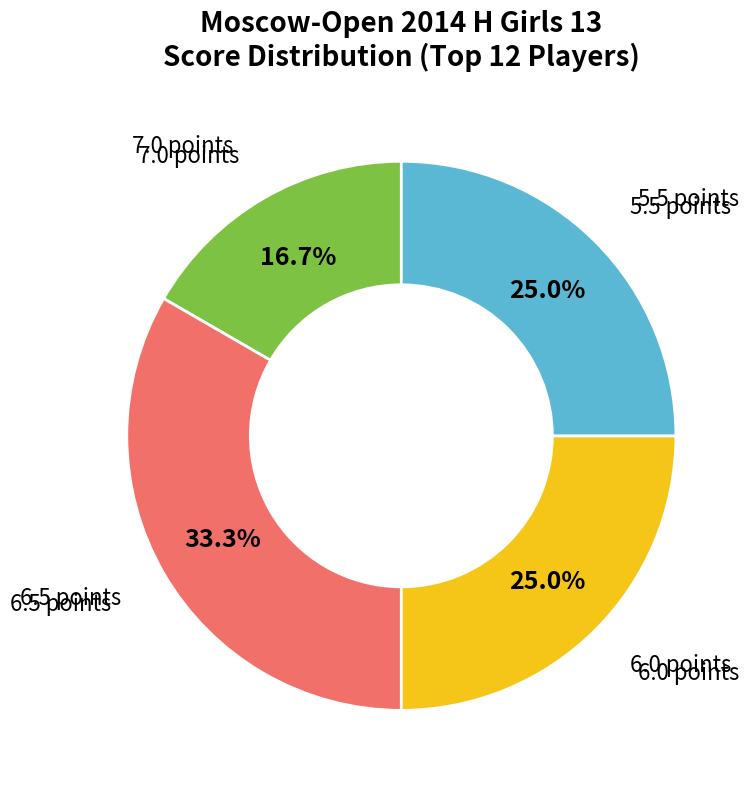

Is there a majority slice in this chart?

No